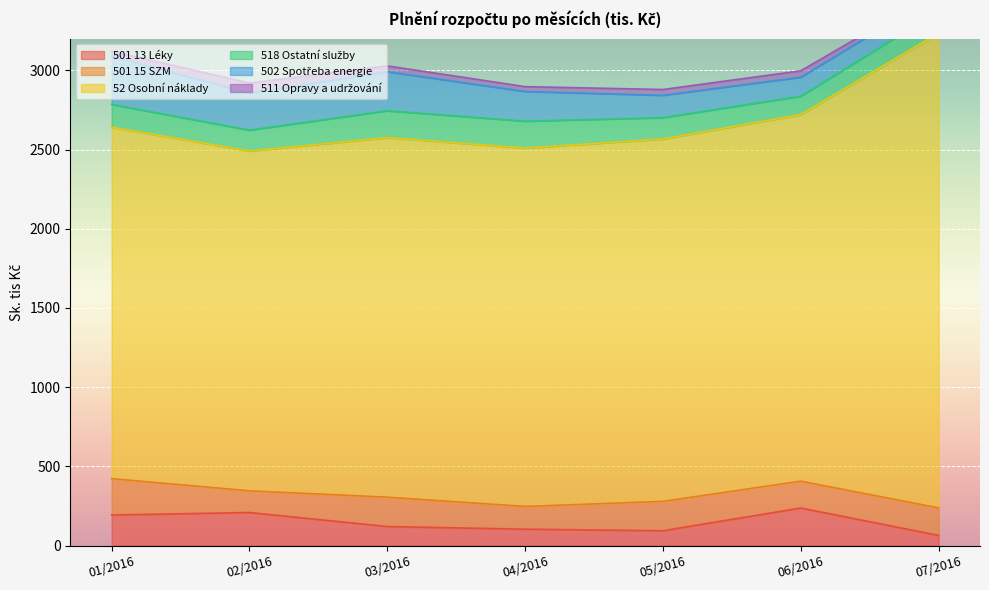

What value does the 511 Opravy a udržování series have at 05/2016?

36.5